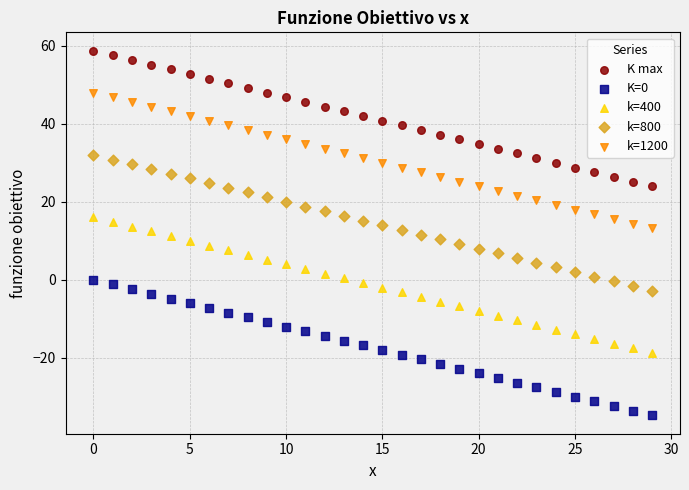

Which series reaches the minimum Y coordinate?

K=0